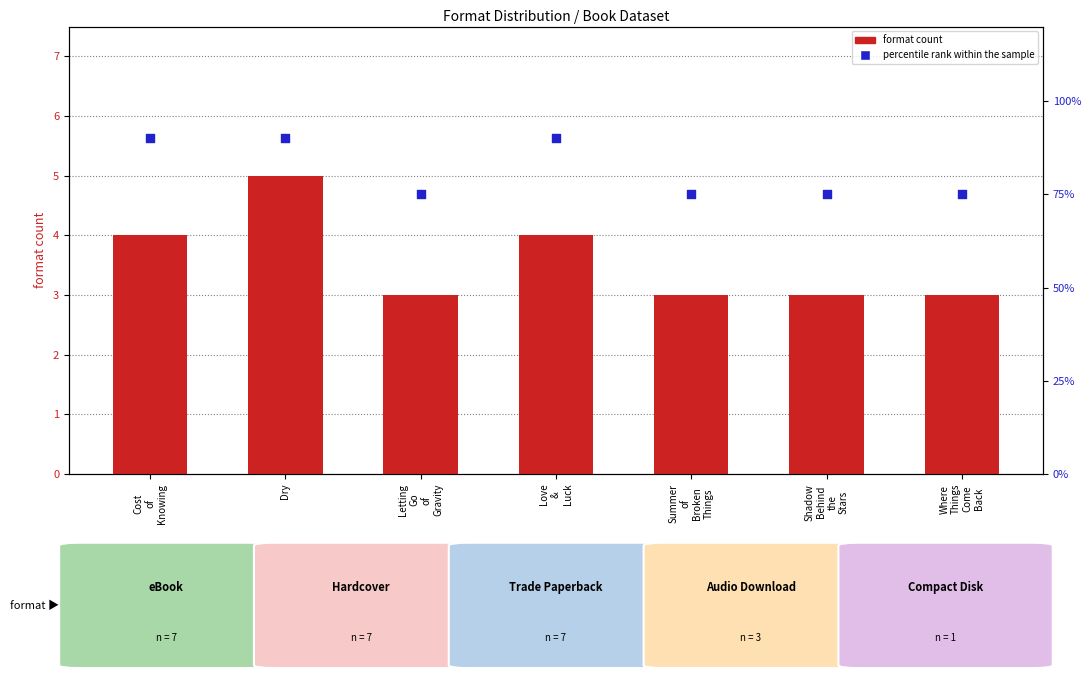

At how many categories does at least one series exceed 81?

3